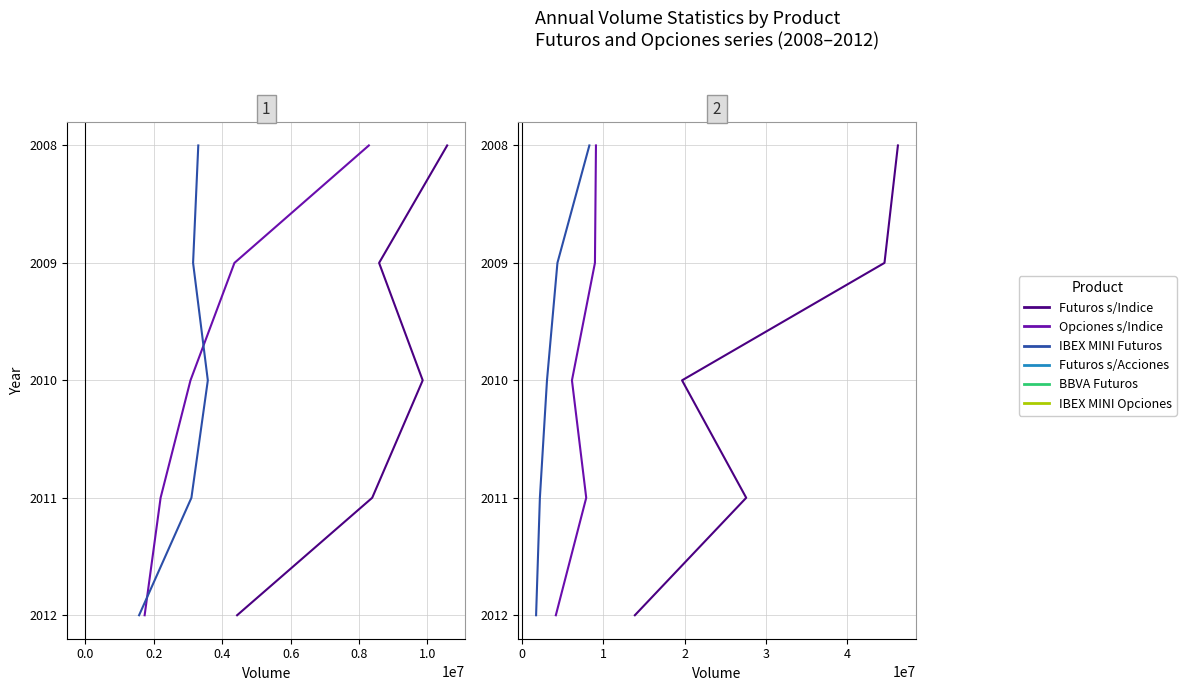

Does the chart display data point markers on the line(s)?

No